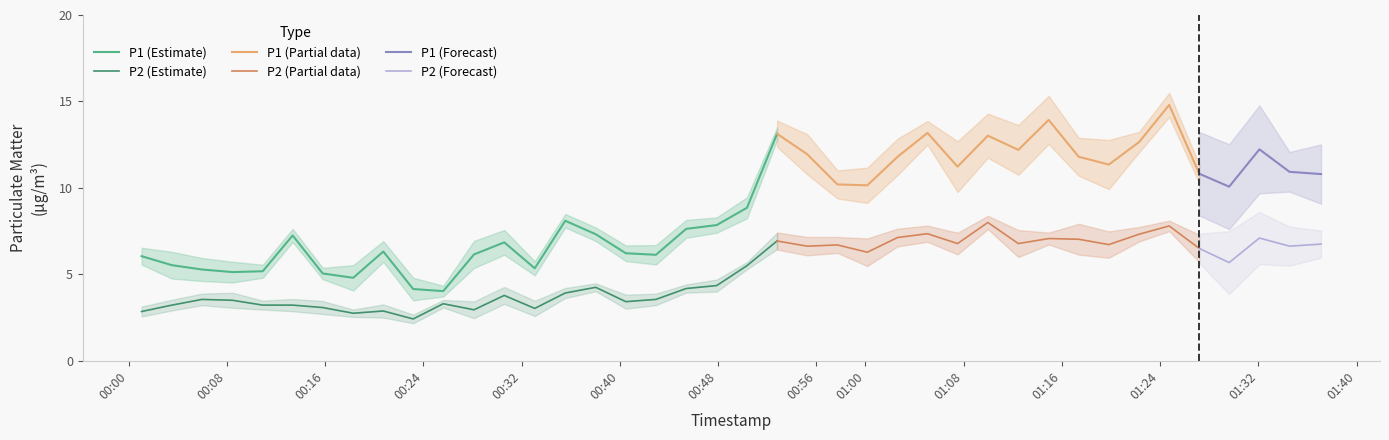

Rank the series at 25 from highest to lowest value.

P1, P2